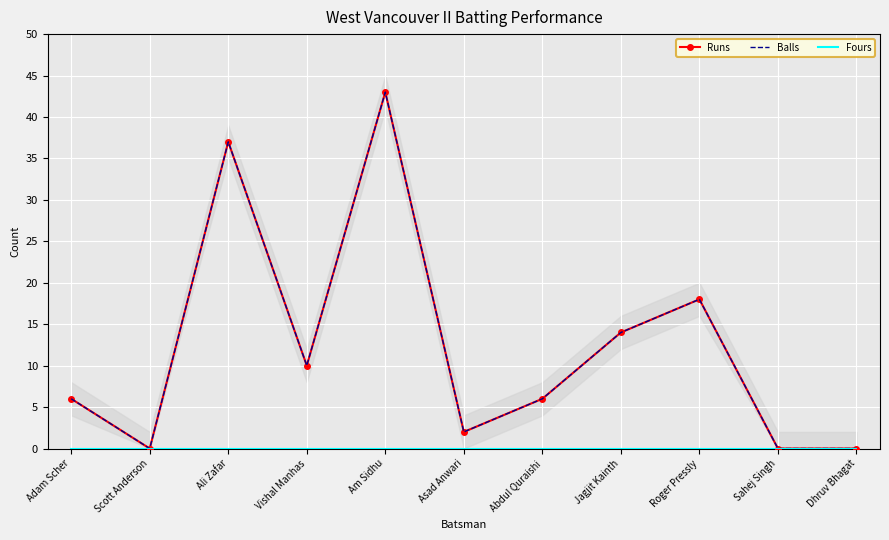

Which category has the highest value across all series?

Am Sidhu